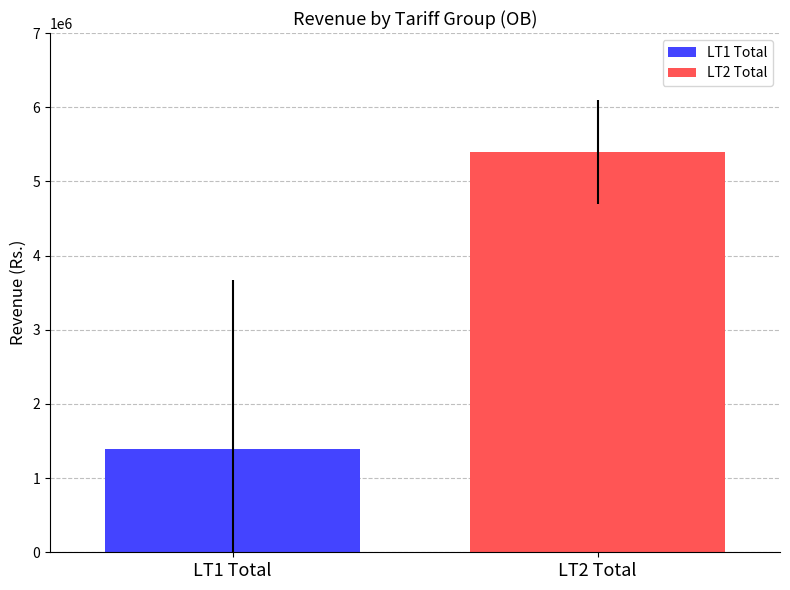

Which series has the largest range (max minus min)?

LT1 Total